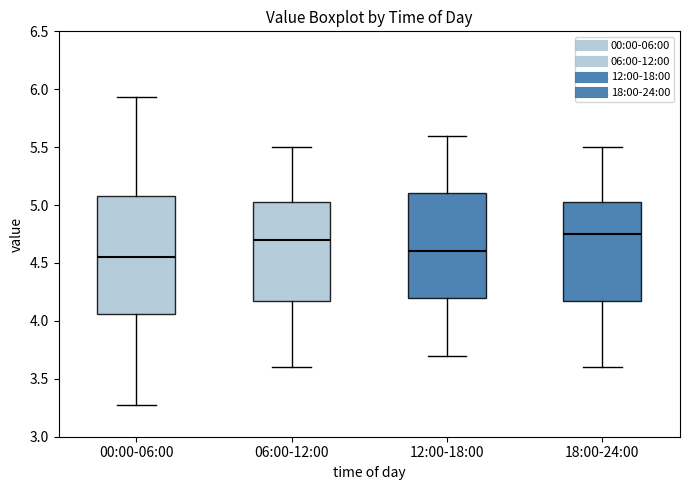

Which box is the tallest, from its lower edge to its upper edge?

00:00-06:00